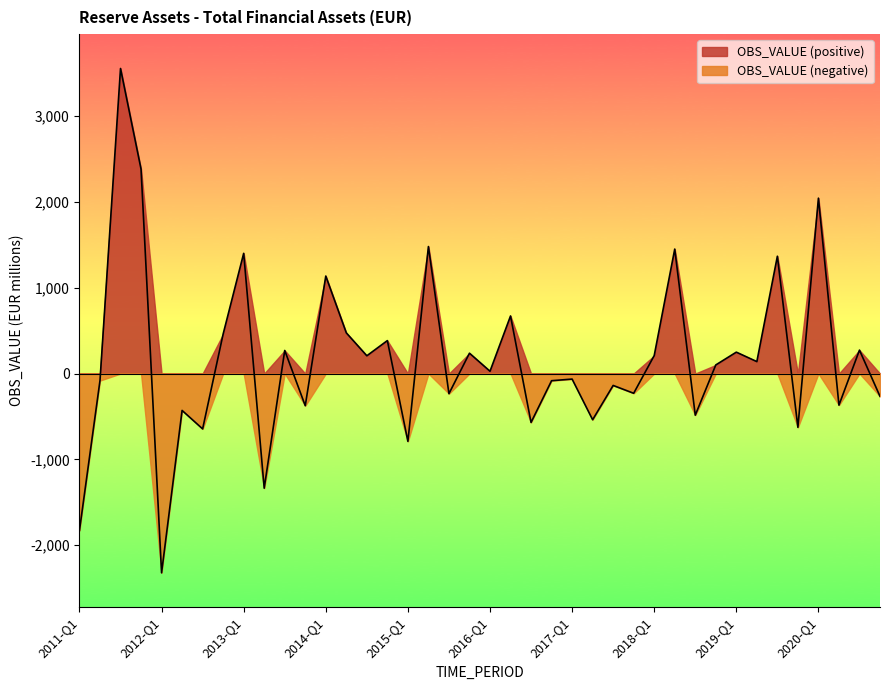

Reading left to right, what are all the values shown in this chart?

2011-Q1=-1828.2	2011-Q2=-81.8	2011-Q3=3556.1	2011-Q4=2383.2	2012-Q1=-2322.9	2012-Q2=-429.9	2012-Q3=-645.3	2012-Q4=461.4	2013-Q1=1401.5	2013-Q2=-1336.3	2013-Q3=269.2	2013-Q4=-374.8	2014-Q1=1136.6	2014-Q2=474.3	2014-Q3=207.3	2014-Q4=384.2	2015-Q1=-790.6	2015-Q2=1480.6	2015-Q3=-234.6	2015-Q4=237.3	2016-Q1=26.8	2016-Q2=671.3	2016-Q3=-569.9	2016-Q4=-83.3	2017-Q1=-64.4	2017-Q2=-538.3	2017-Q3=-138.5	2017-Q4=-229.9	2018-Q1=209.6	2018-Q2=1451.1	2018-Q3=-485.1	2018-Q4=100.5	2019-Q1=249.5	2019-Q2=139.4	2019-Q3=1367.7	2019-Q4=-627.0	2020-Q1=2044.7	2020-Q2=-368.2	2020-Q3=273.2	2020-Q4=-265.6